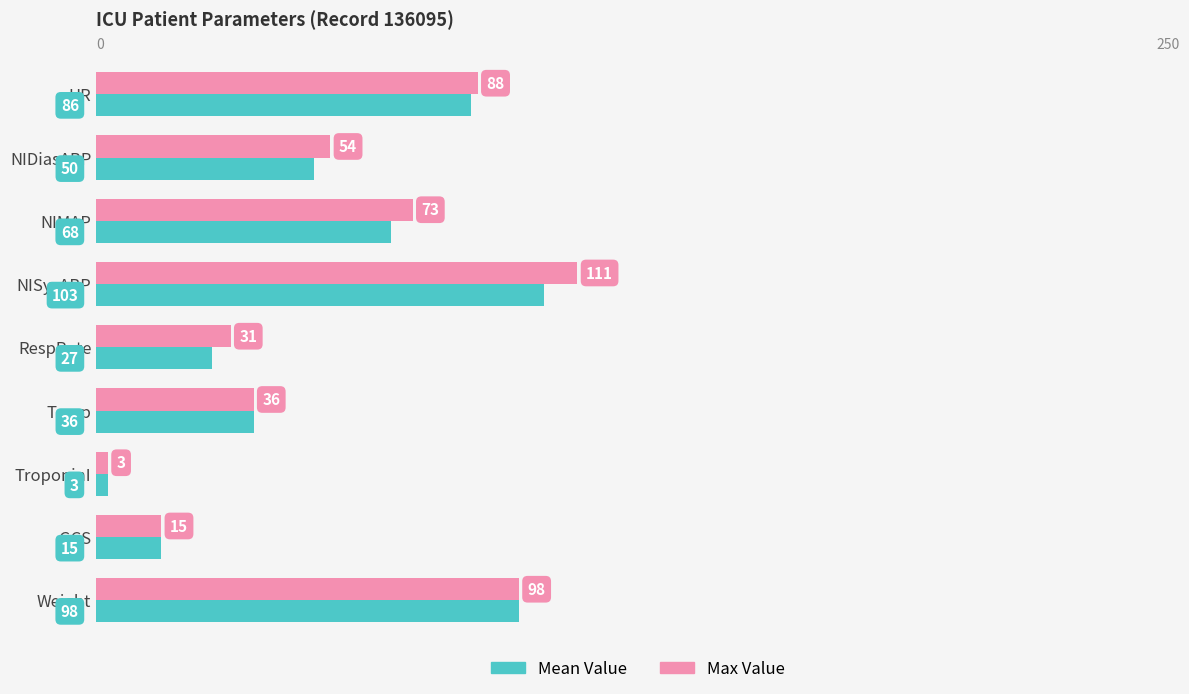

The value of Max Value at RespRate is 31.0. True or false?

True